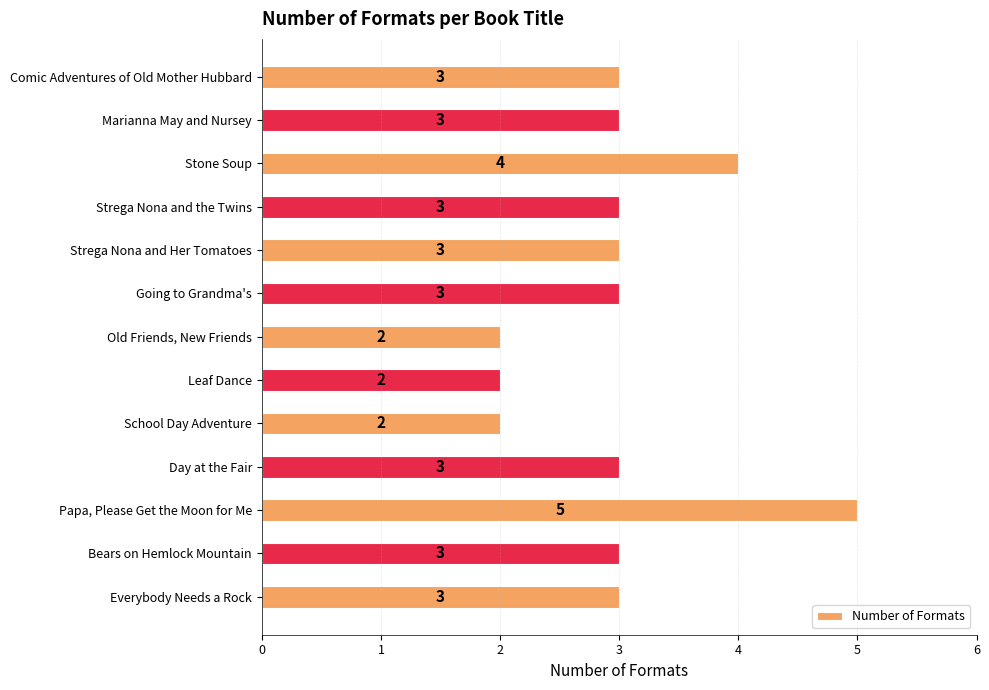

Count the number of categories in the chart.

13